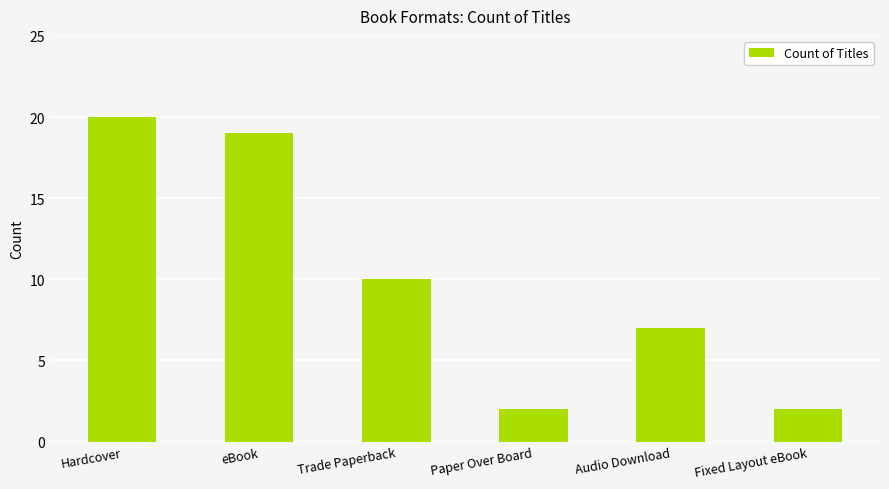

What is the change in value from Trade Paperback to Paper Over Board?

-8